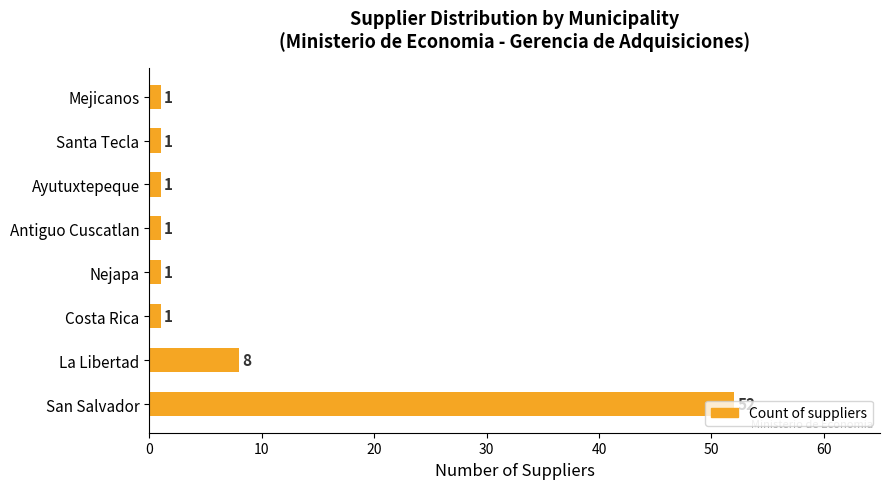

Is it true that the value at Nejapa is 1?

True